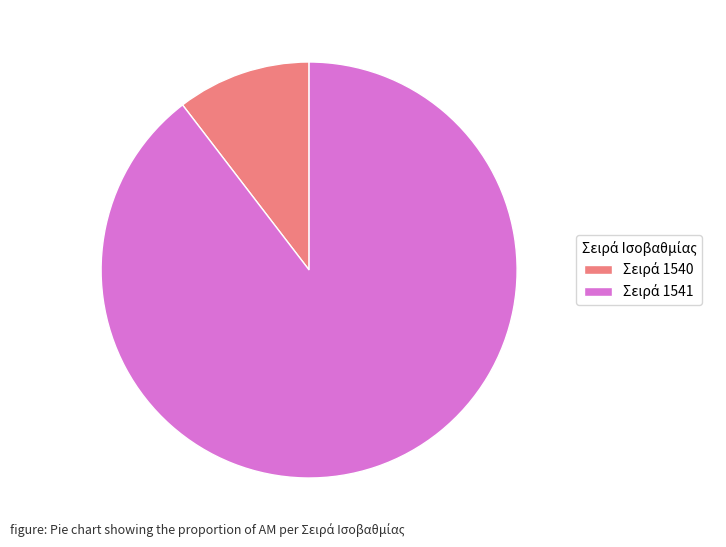

How many slices are in this pie chart?

2